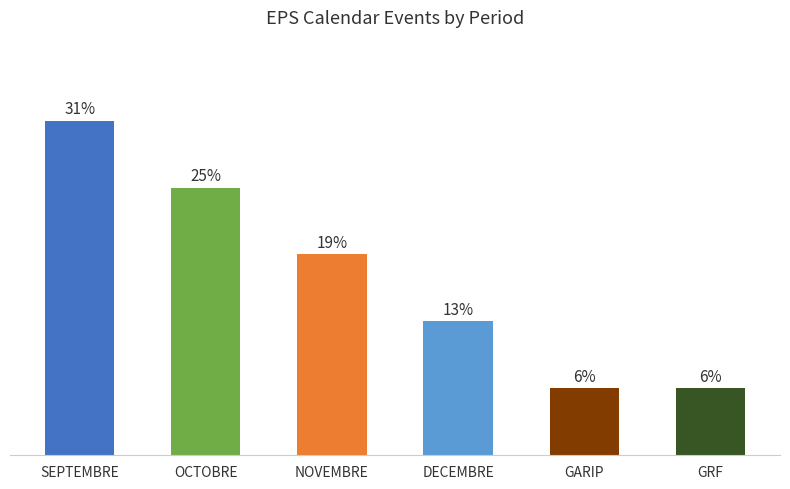

Are the bars horizontal?

No